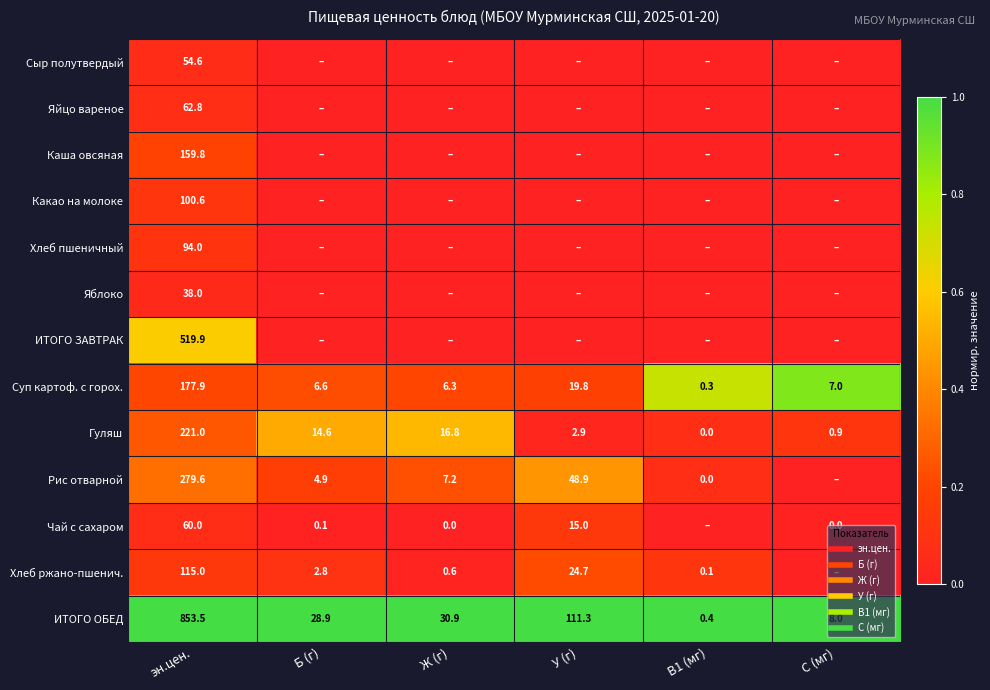

At which category is the sum across all series the highest?

эн.цен.